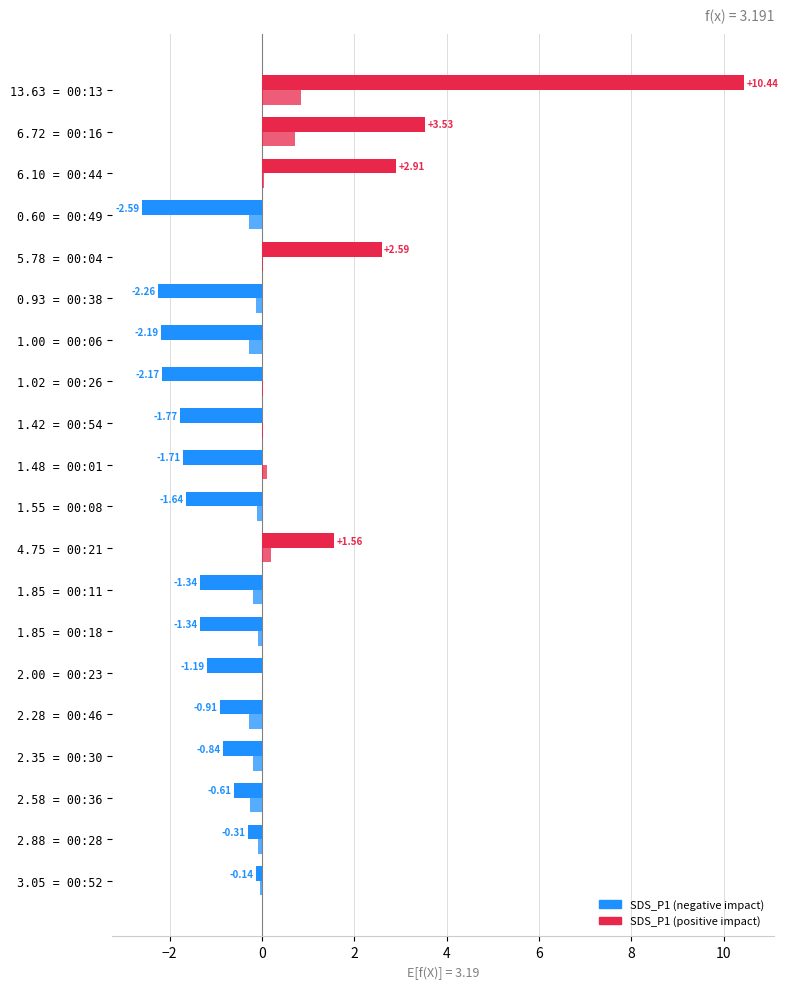

How many data points does each series have?

20